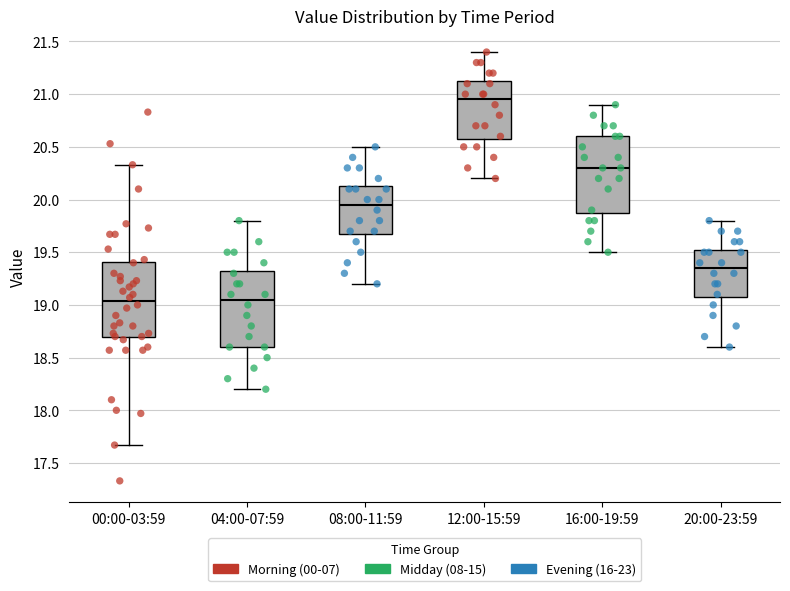

Reading left to right, read every box against the y-axis: the position of its median line, the range the box covers, and the ends of its whiskers. The values are not printed on the chart, so give them approximately, as read against the axis.

00:00-03:59: median 19.05, box 18.70 to 19.40, whiskers 17.65 to 20.35
04:00-07:59: median 19.05, box 18.60 to 19.35, whiskers 18.20 to 19.80
08:00-11:59: median 19.95, box 19.70 to 20.15, whiskers 19.20 to 20.50
12:00-15:59: median 20.95, box 20.60 to 21.15, whiskers 20.20 to 21.40
16:00-19:59: median 20.30, box 19.90 to 20.60, whiskers 19.50 to 20.90
20:00-23:59: median 19.35, box 19.10 to 19.55, whiskers 18.60 to 19.80